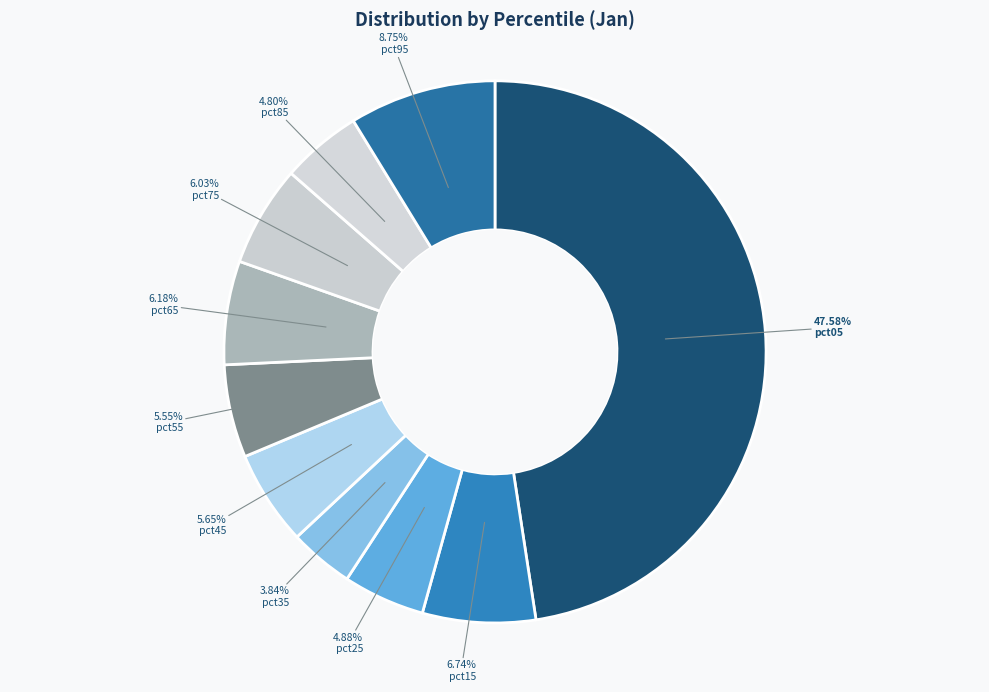

What percentage is the pct95 slice, to the nearest percent?

9%